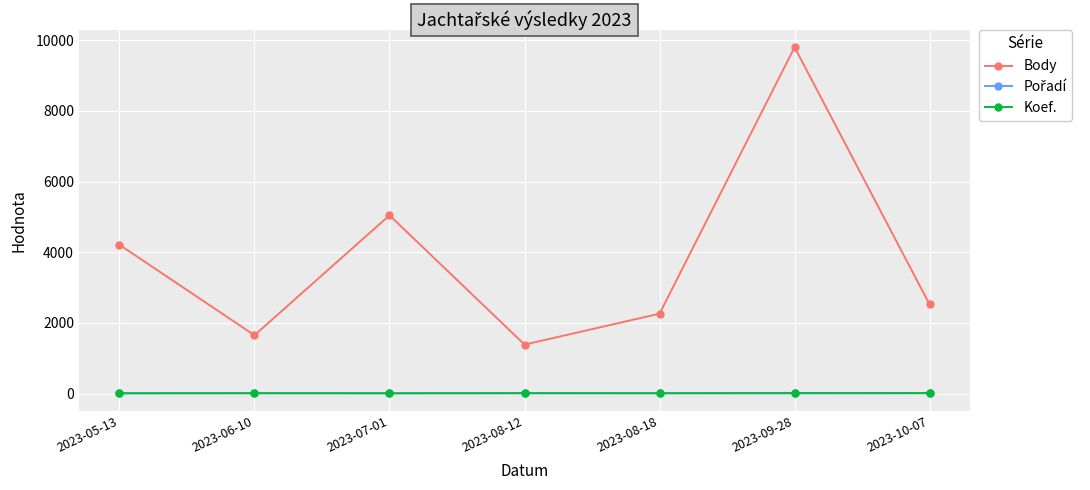

Which series has the largest total across all categories?

Body